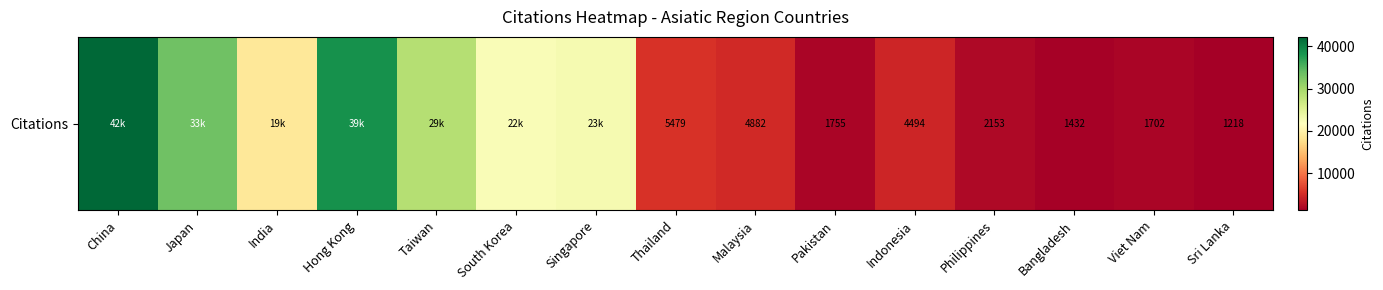

Reading left to right, list all the values displayed in this chart.

42194	33355	18793	38605	28638	22292	22748	5479	4882	1755	4494	2153	1432	1702	1218